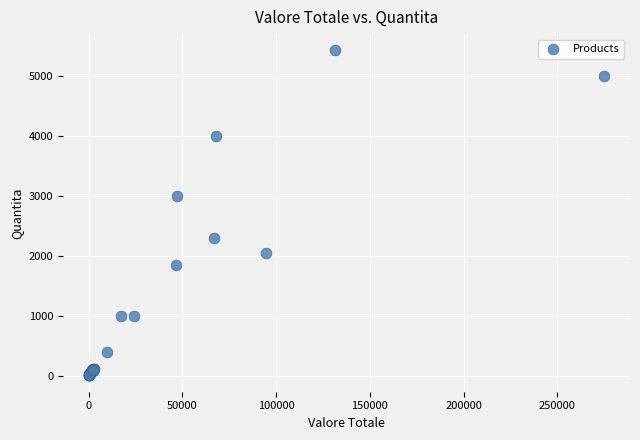

What Y value in the scatter plot is closest to 2717?

3000